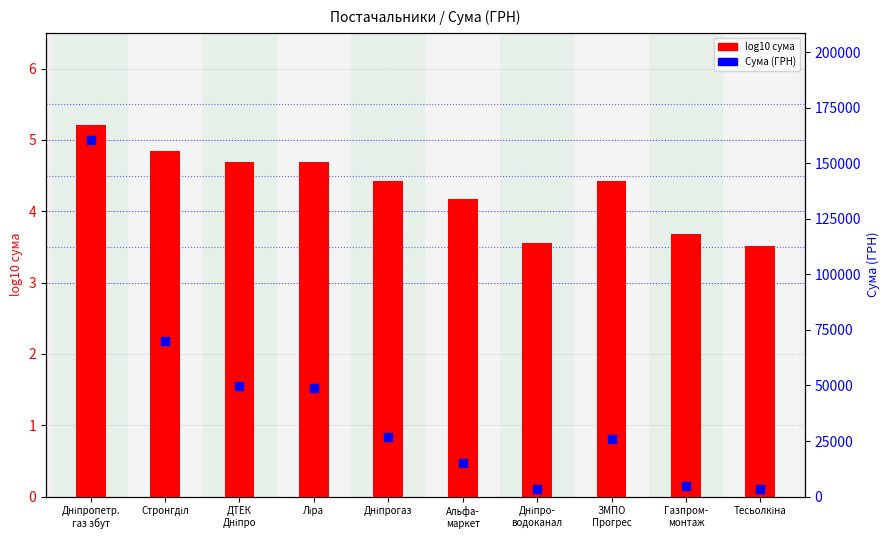

Is the value of Сума (ГРН) at Альфа-
маркет greater than the value of log10 сума at ДТЕК
Дніпро?

Yes